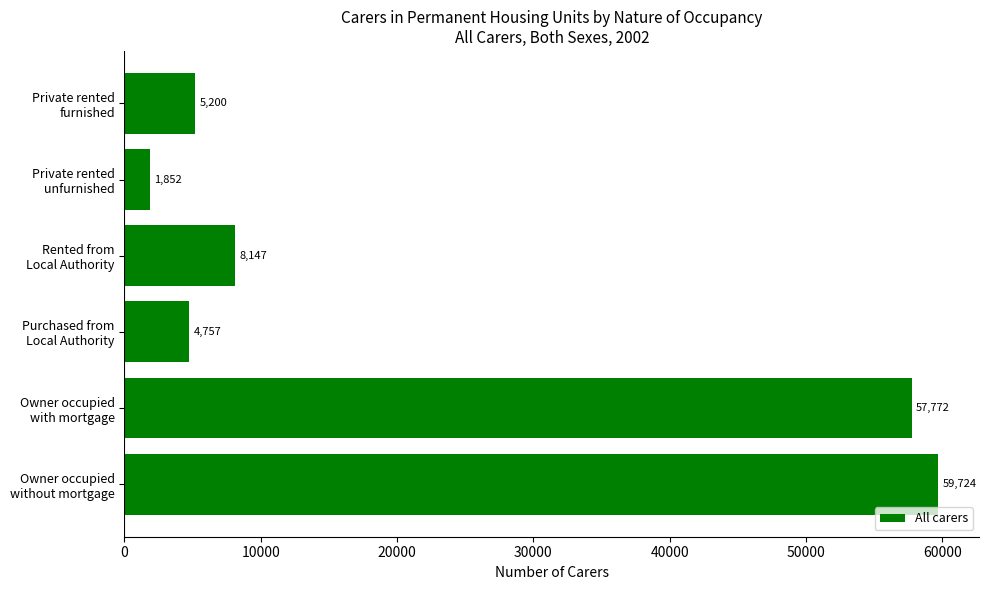

How many bars are there in total?

6